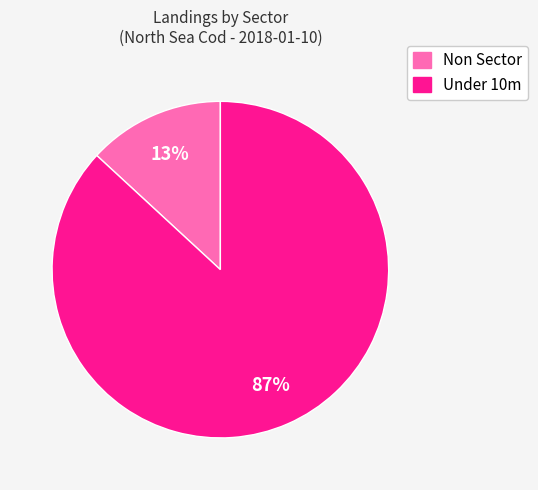

Is there any slice that represents more than half of the pie?

Yes